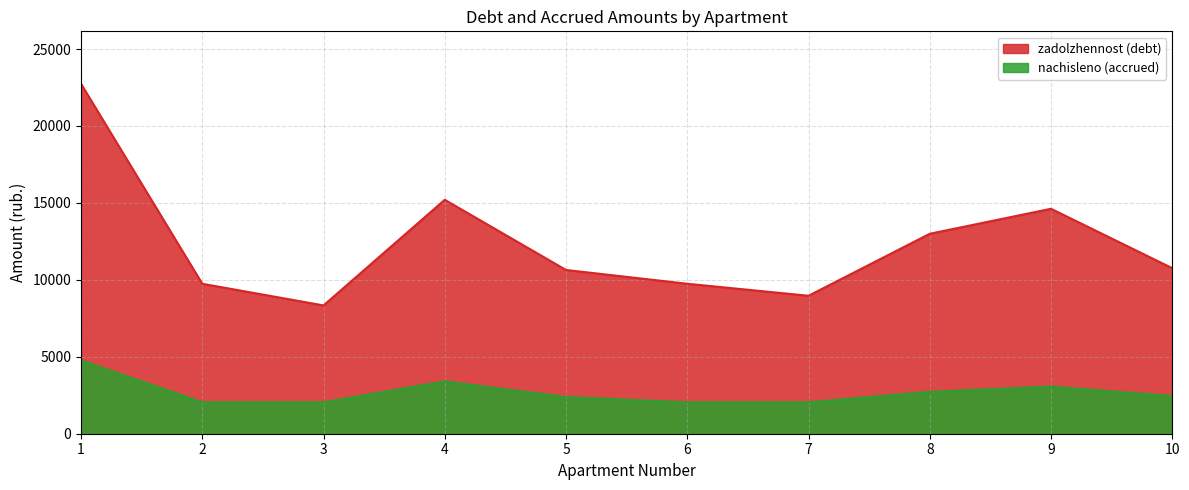

What is the difference between the zadolzhennost values at 1 and 3?

14401.5